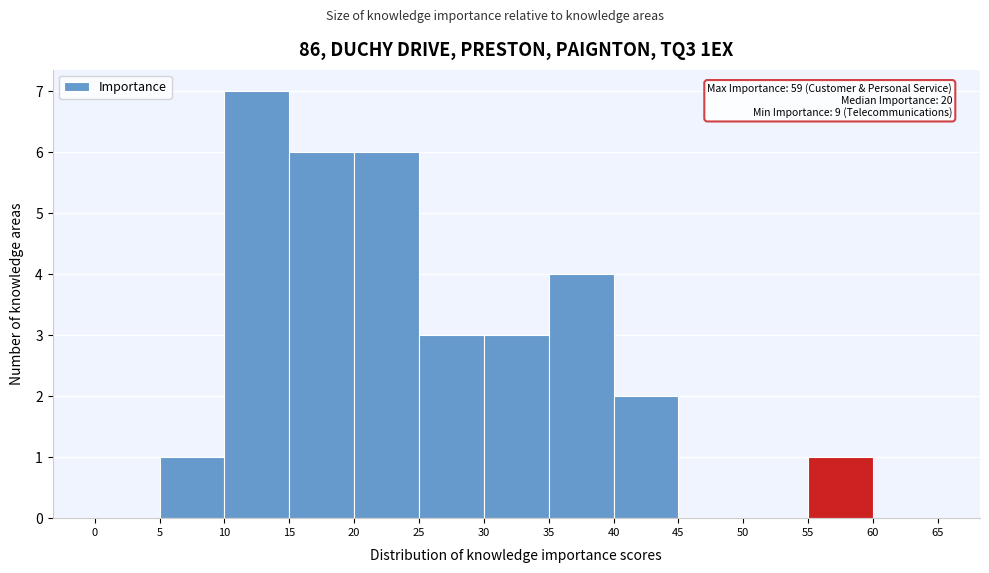

Over which range of the x-axis is the bar tallest?

10 to 15